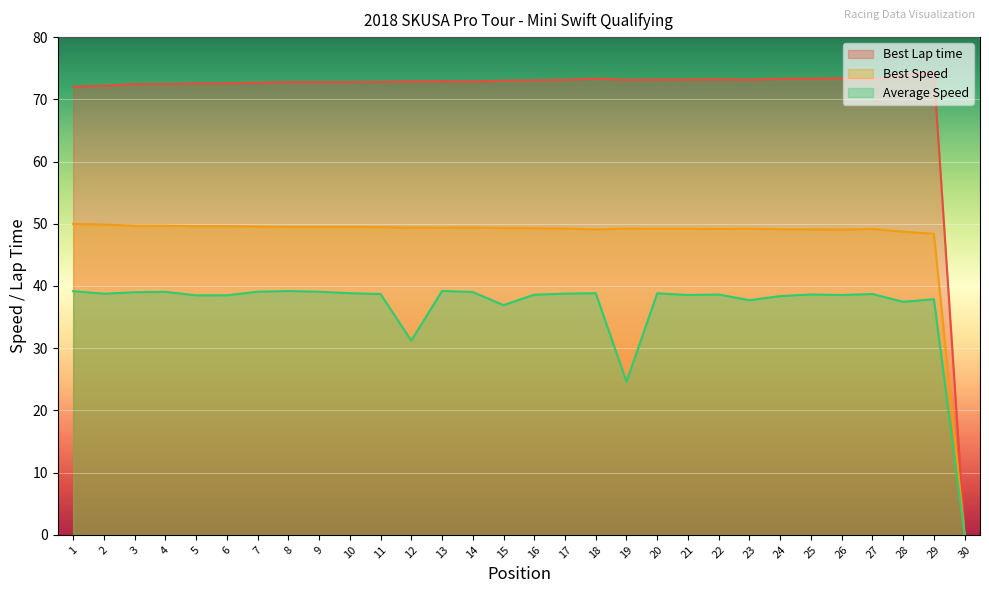

What is the difference between the highest and lowest values at 27?

34.5